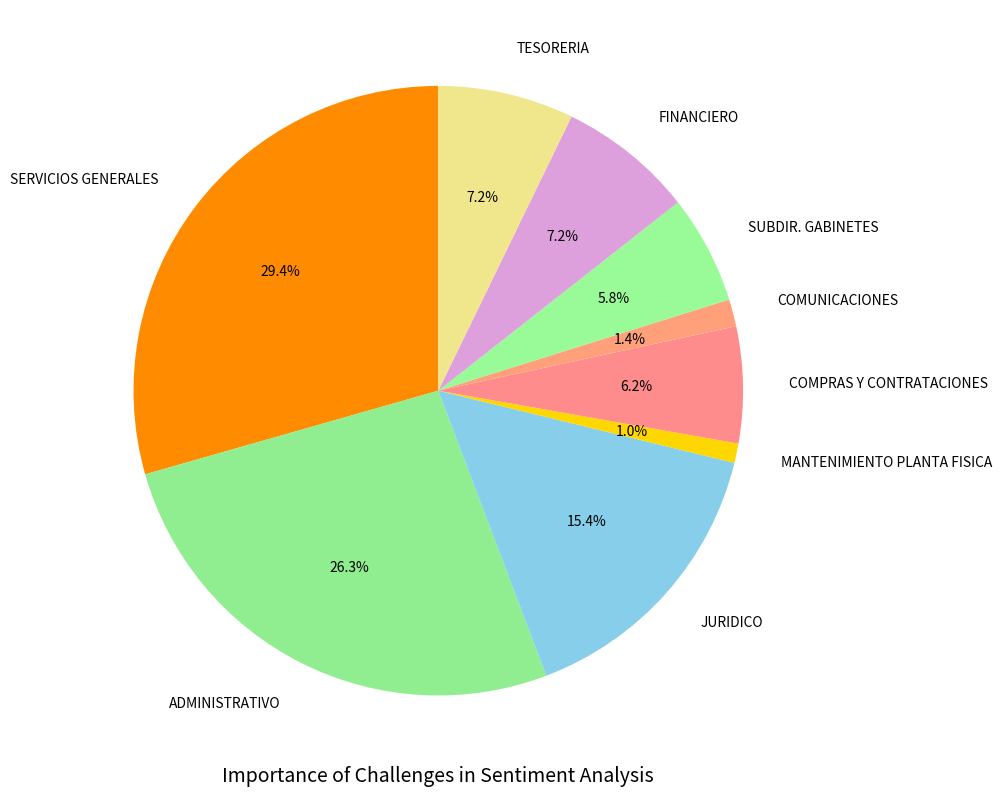

How many segments does this pie chart have?

9